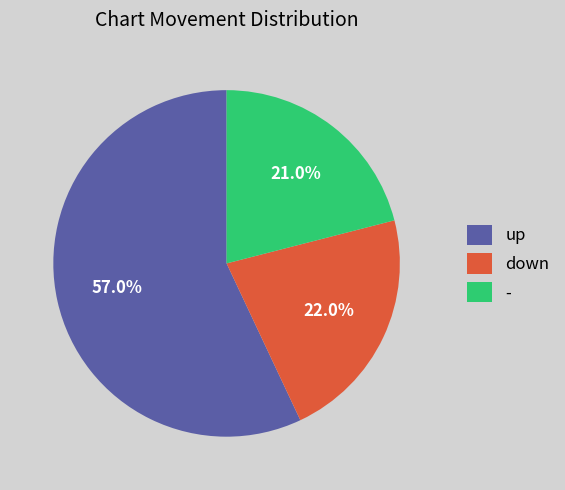

To the nearest percent, what is the average slice percentage?

33%